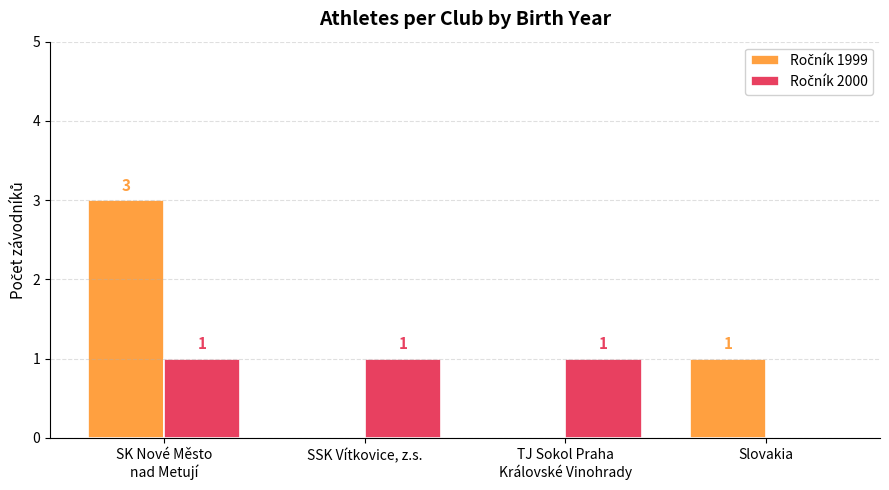

Does the chart contain stacked bars?

No